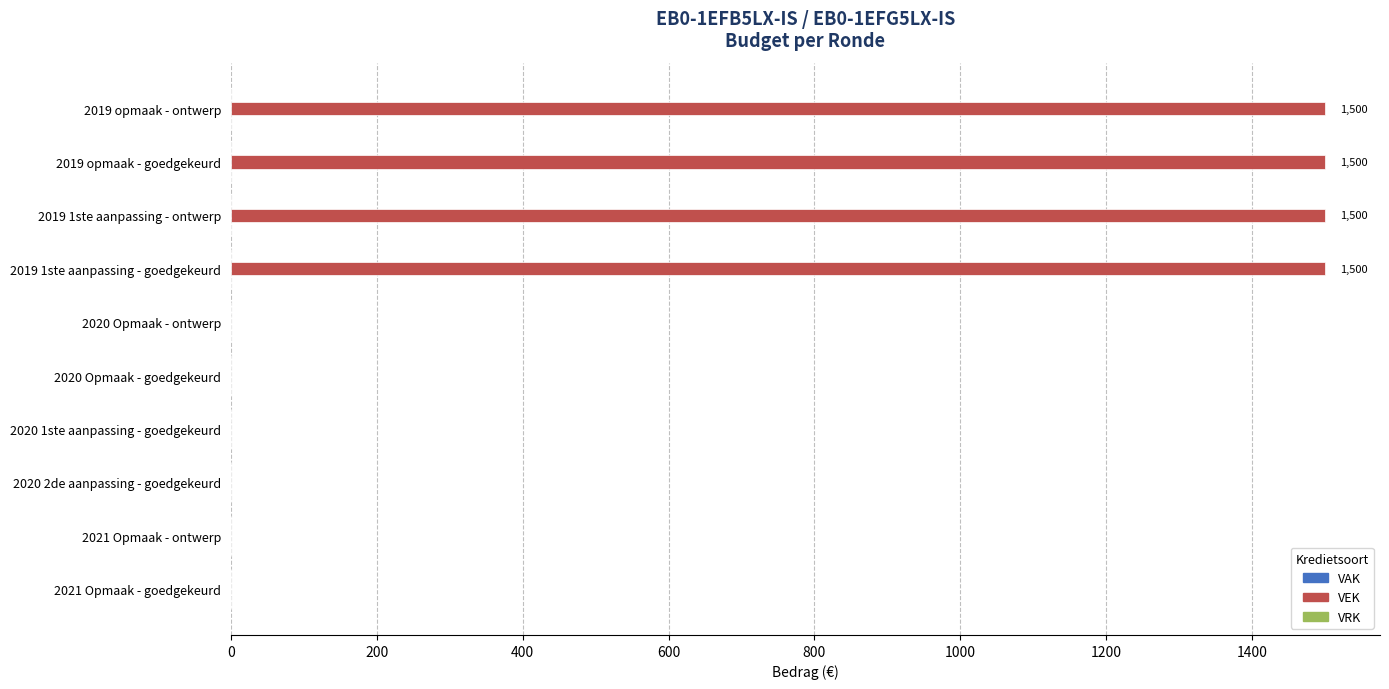

What is the sum of the values at 2020 Opmaak - ontwerp and 2019 opmaak - goedgekeurd?

1500